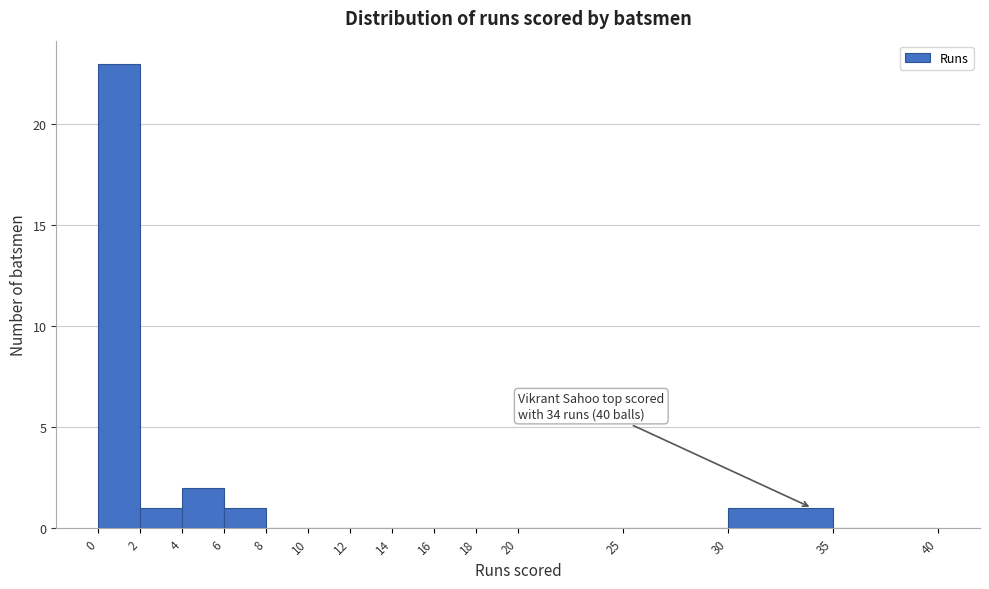

Which range on the x-axis has the tallest bar?

0 to 2